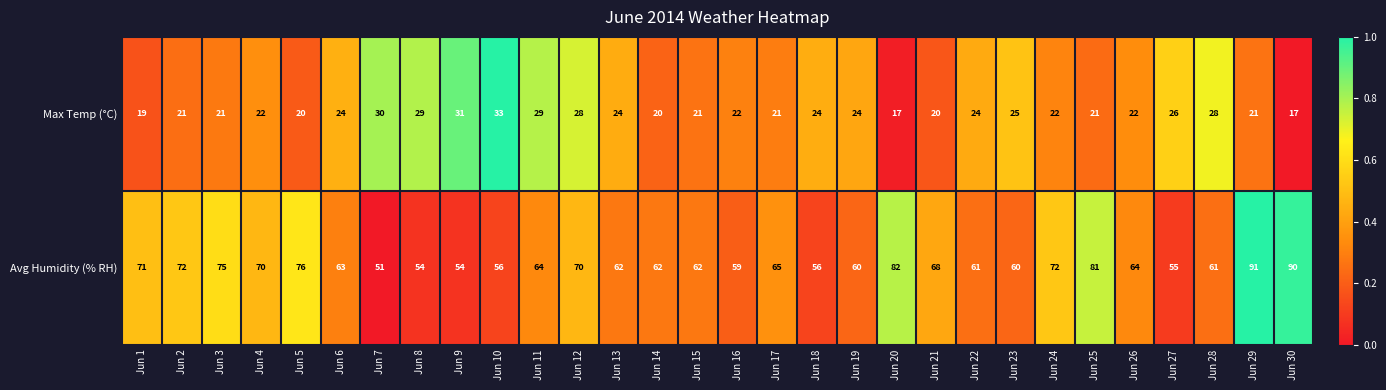

At which label does Avg Humidity (% RH) first exceed 64?

Jun 1